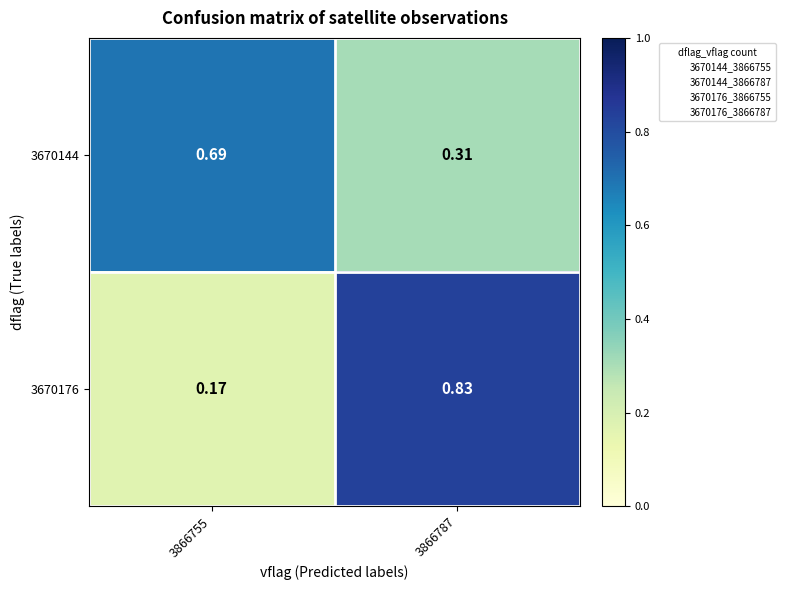

Is the value of 3670144 at 3866755 greater than the value of 3670176 at 3866755?

Yes